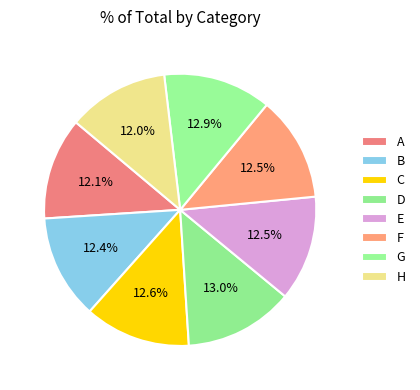

Rank the categories by value from lowest to highest.

H, A, B, F, E, C, G, D